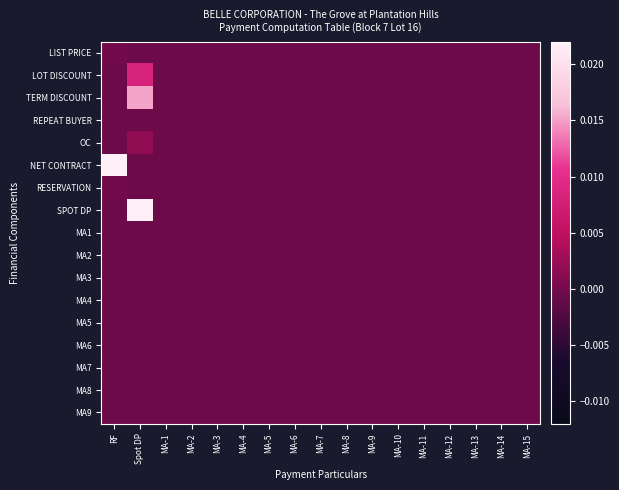

Count the number of categories in the chart.

17